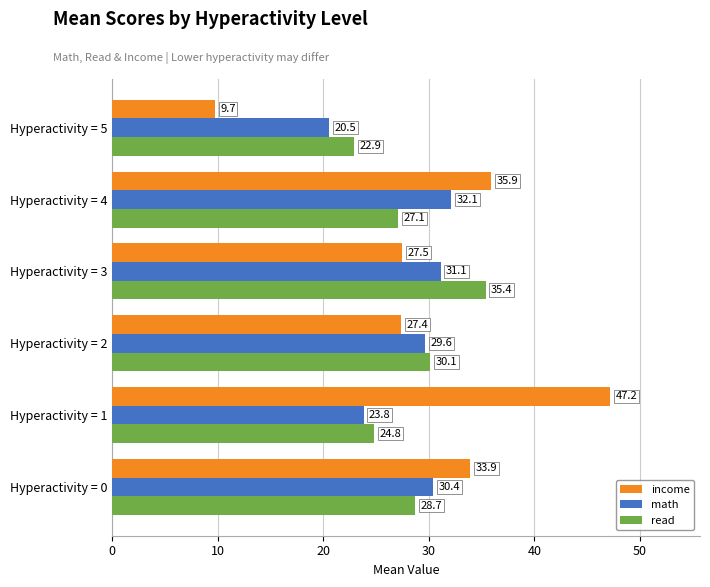

At which label is math closest to 26?

Hyperactivity = 1